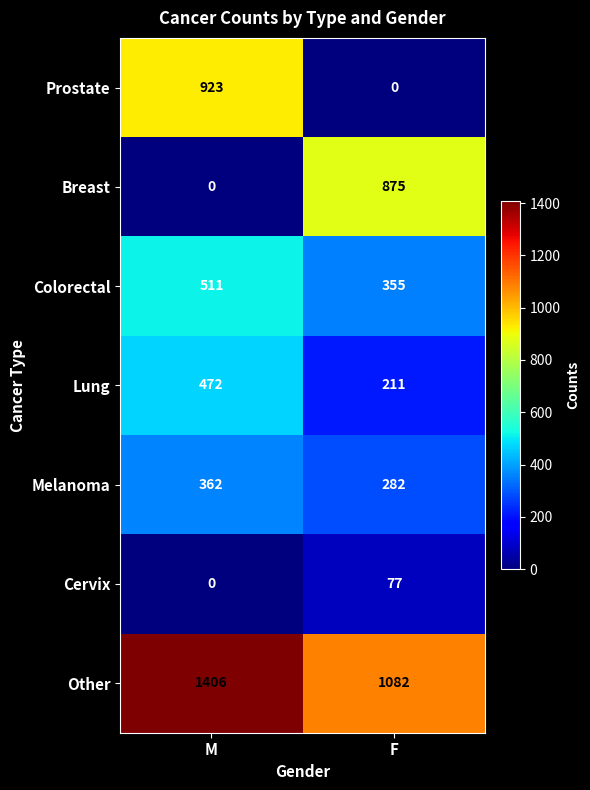

Reading left to right, list all the values displayed in this chart.

Prostate: M=923	F=0
Breast: M=0	F=875
Colorectal: M=511	F=355
Lung: M=472	F=211
Melanoma: M=362	F=282
Cervix: M=0	F=77
Other: M=1406	F=1082